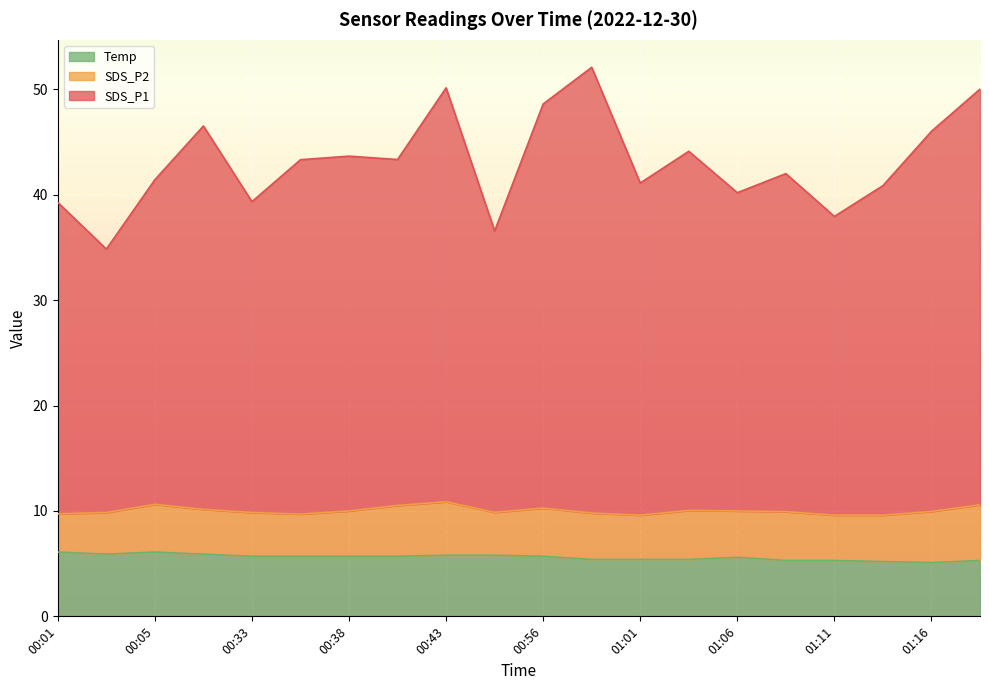

Is it true that Temp equals 10.0 at 01:06?

False